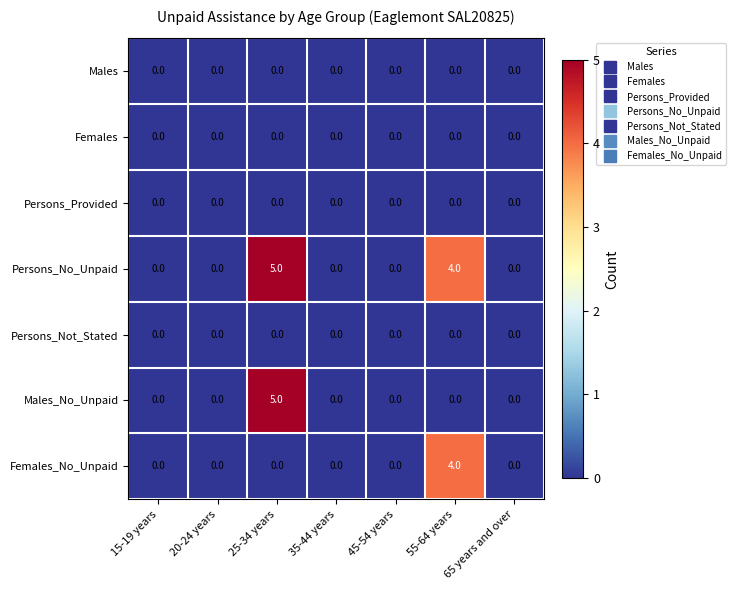

What is the spread (max minus min) of values at 25-34 years?

5